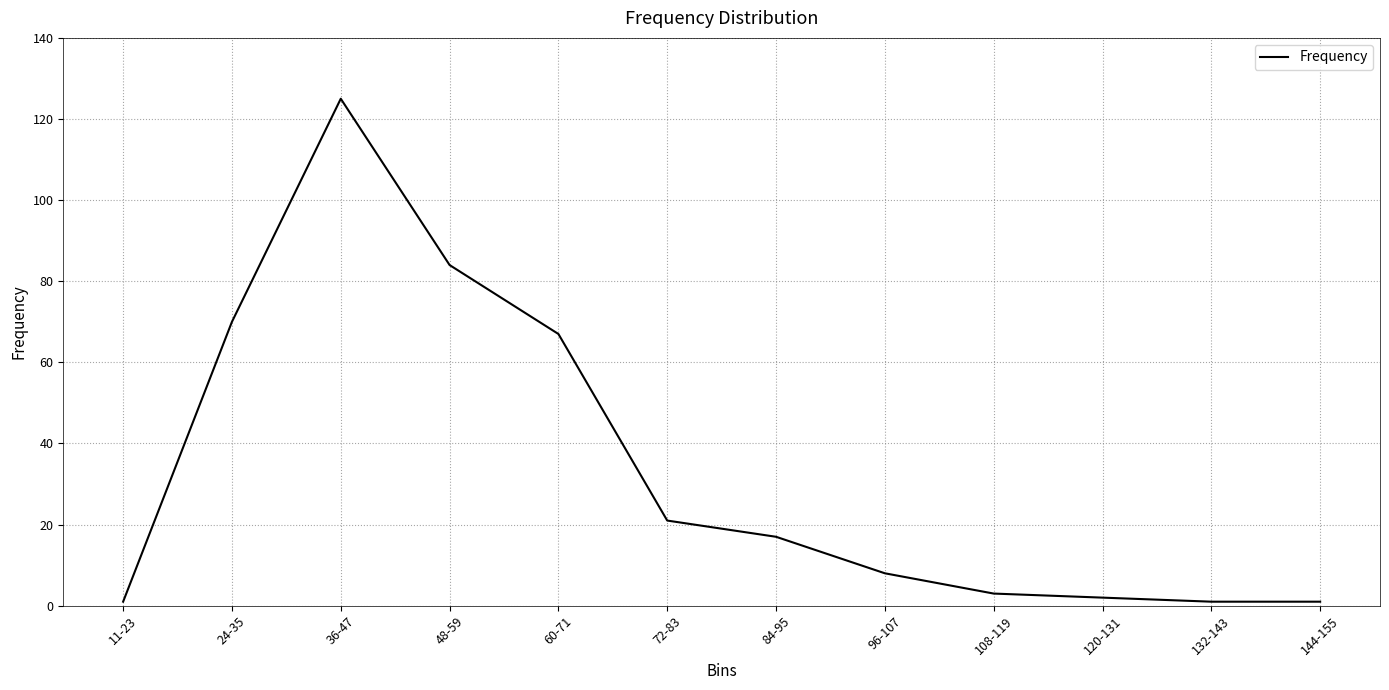

At which label is the value closest to 63?

60-71